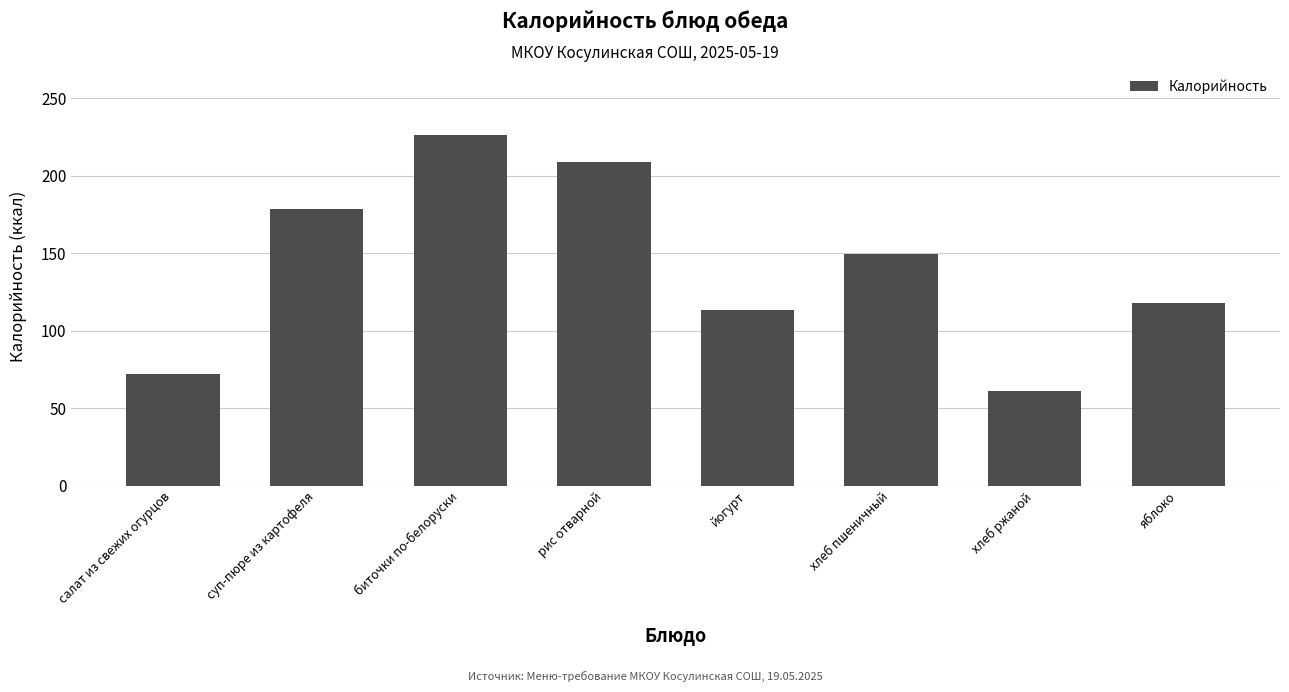

What is the approximate value at рис отварной?

209.0